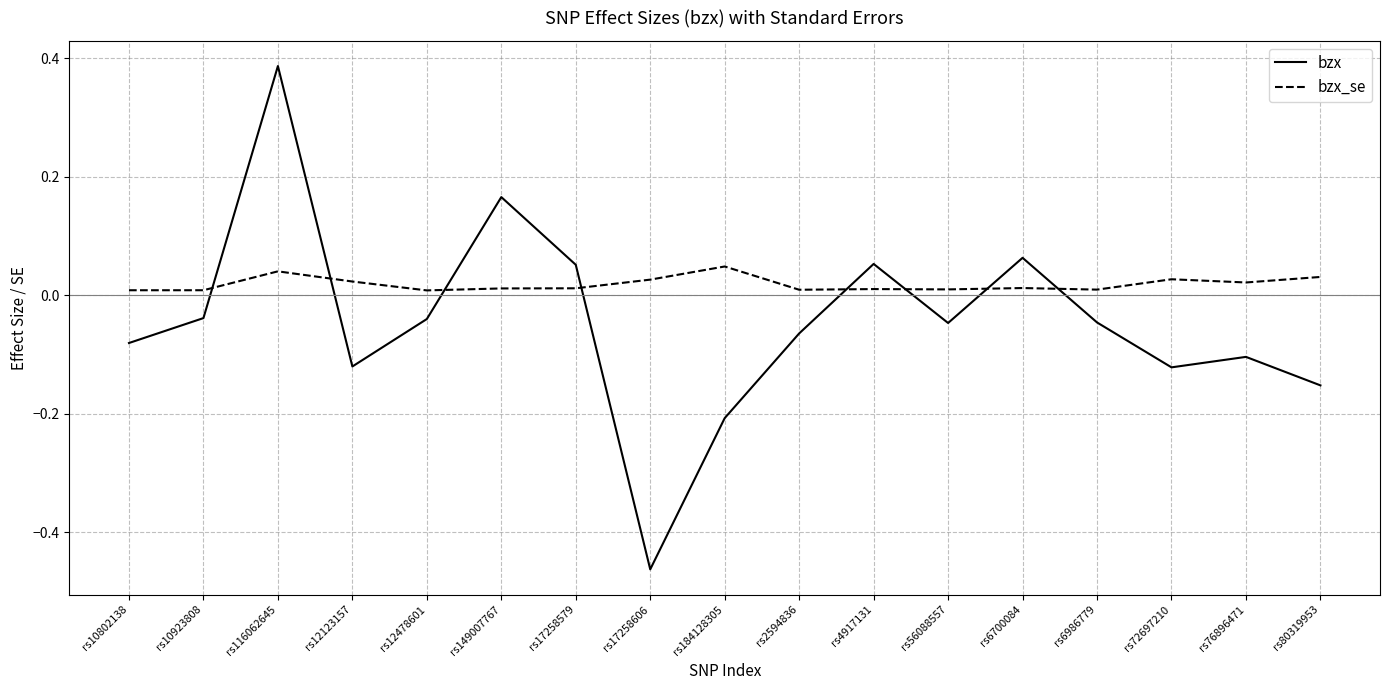

Which series has the widest spread of values?

bzx